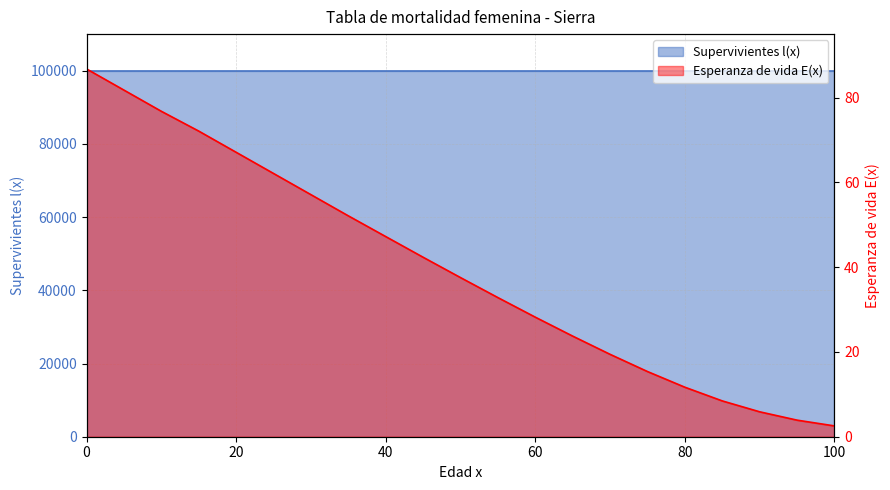

The chart shows a value of 86.8 at 0. True or false?

True